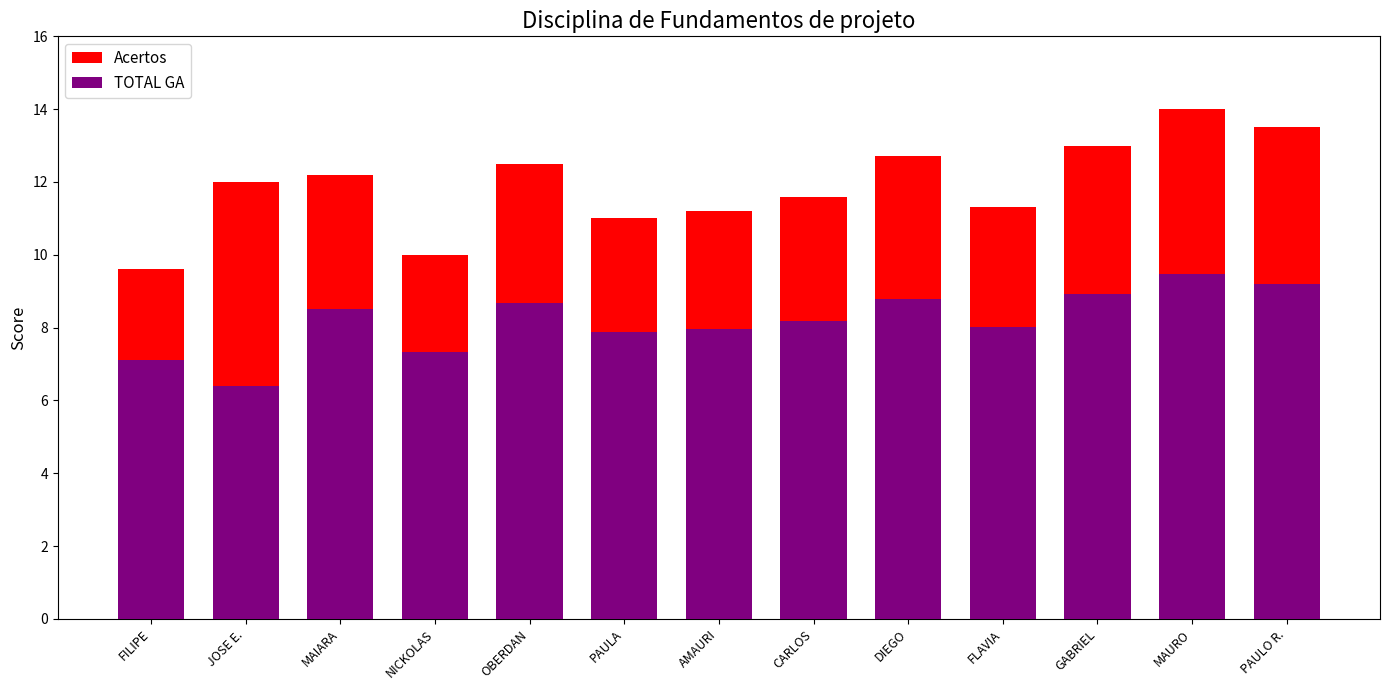

Is it true that Acertos equals 14.0 at MAURO?

True